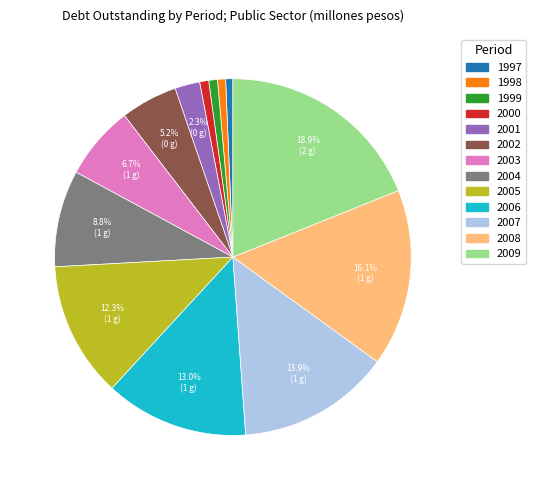

Which has a higher value, 2009 or 2003?

2009